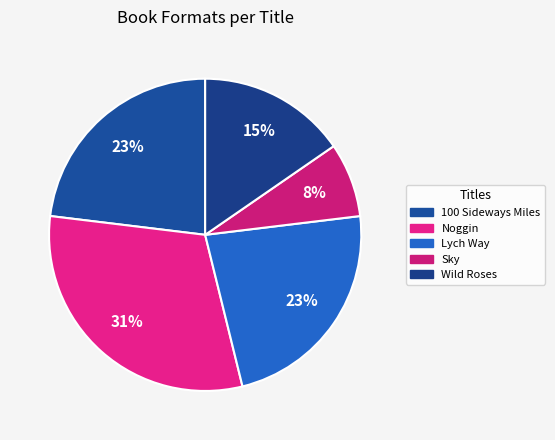

Does Sky account for over 50% of the chart?

No